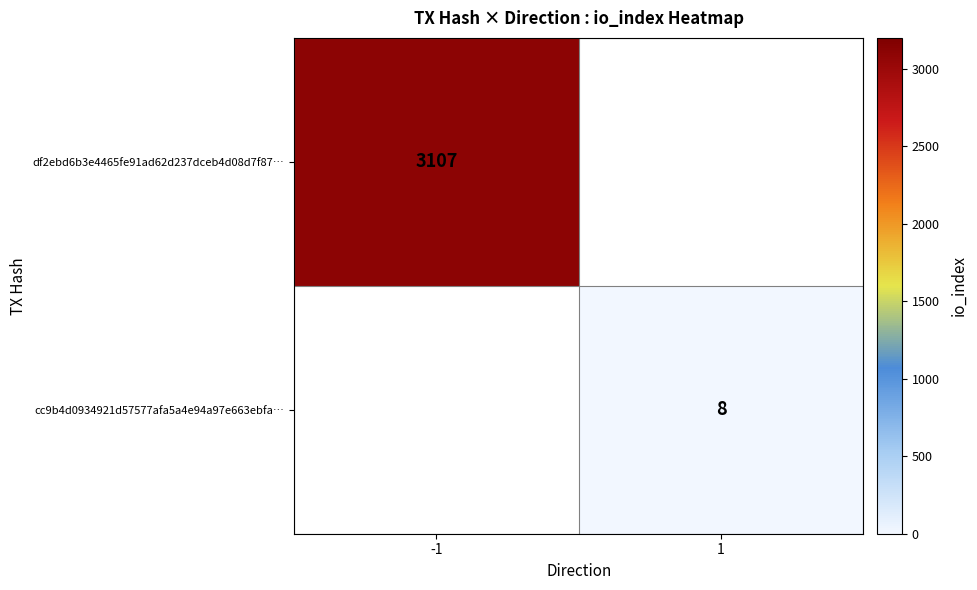

The value of df2ebd6b3e4465fe91ad62d237dceb4d08d7f87… at -1 is 3107. True or false?

True